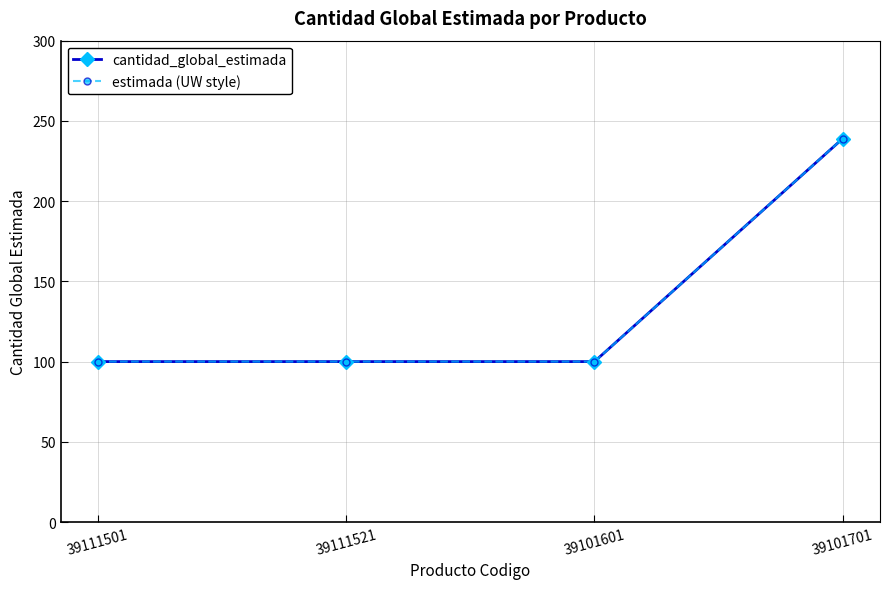

Does the chart have visible grid lines?

Yes